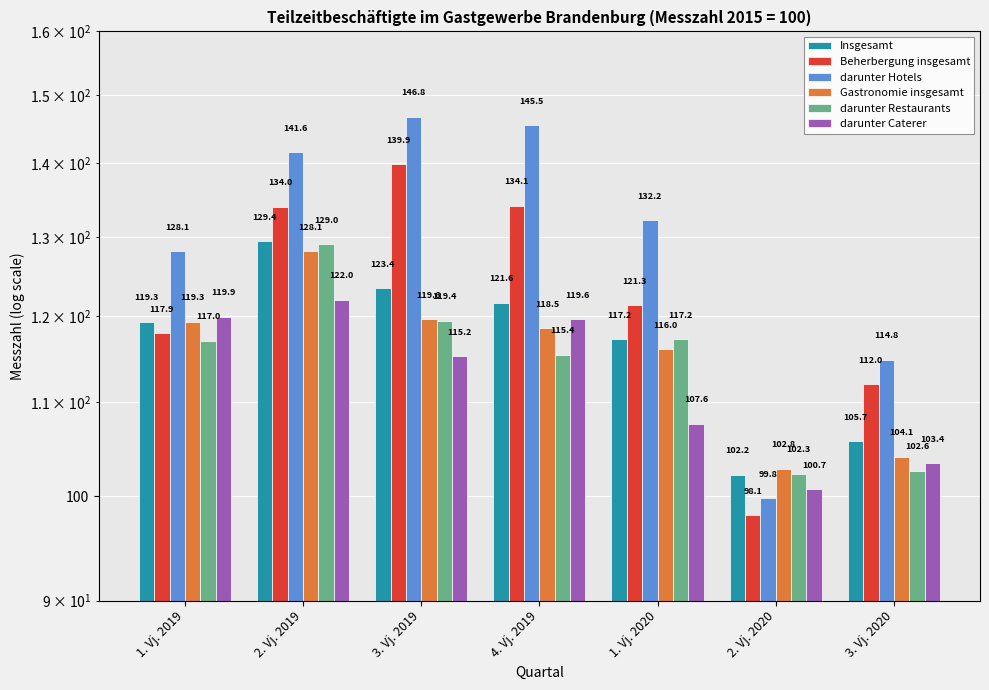

How many values in the Gastronomie insgesamt series are below 118?

3